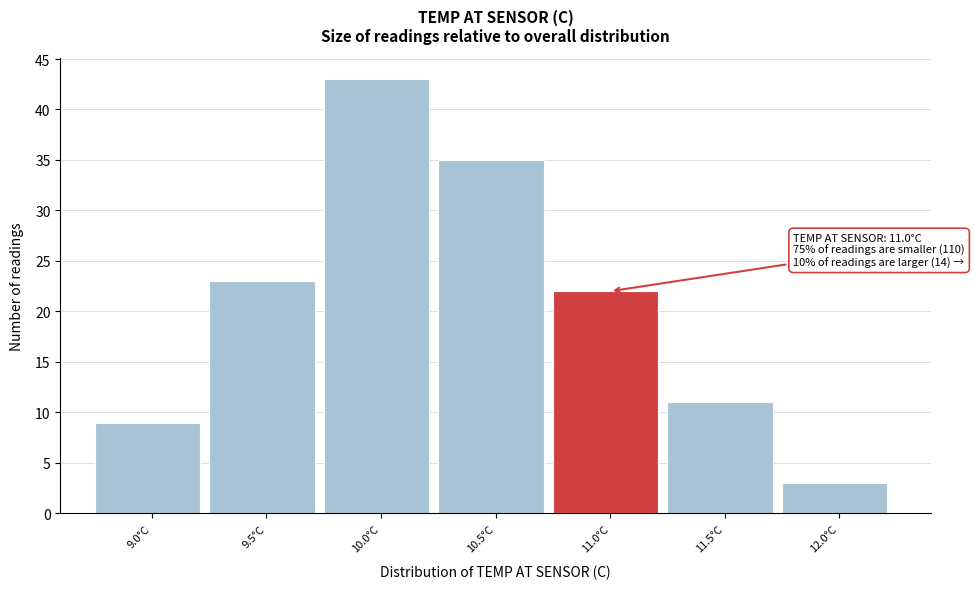

Reading left to right, what are all the values shown in this chart?

9	23	43	35	22	11	3